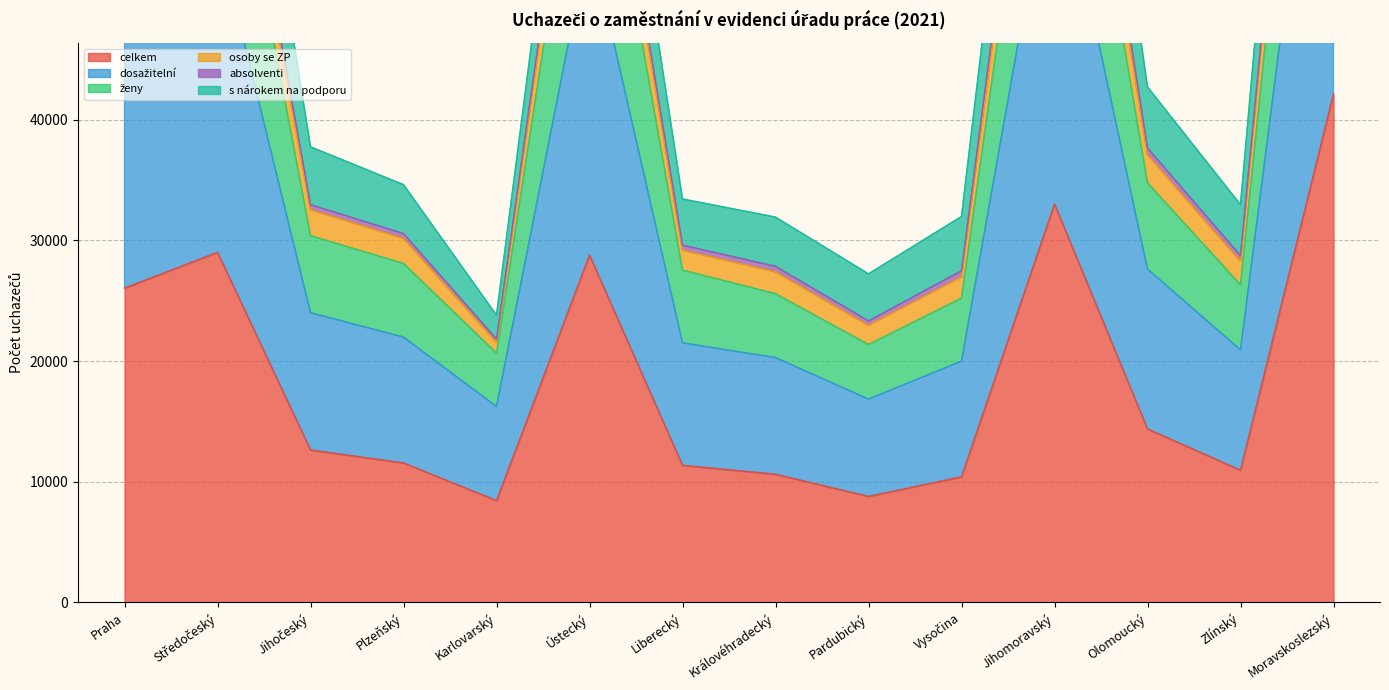

Is it true that dosažitelní equals 9651 at Plzeňský?

False